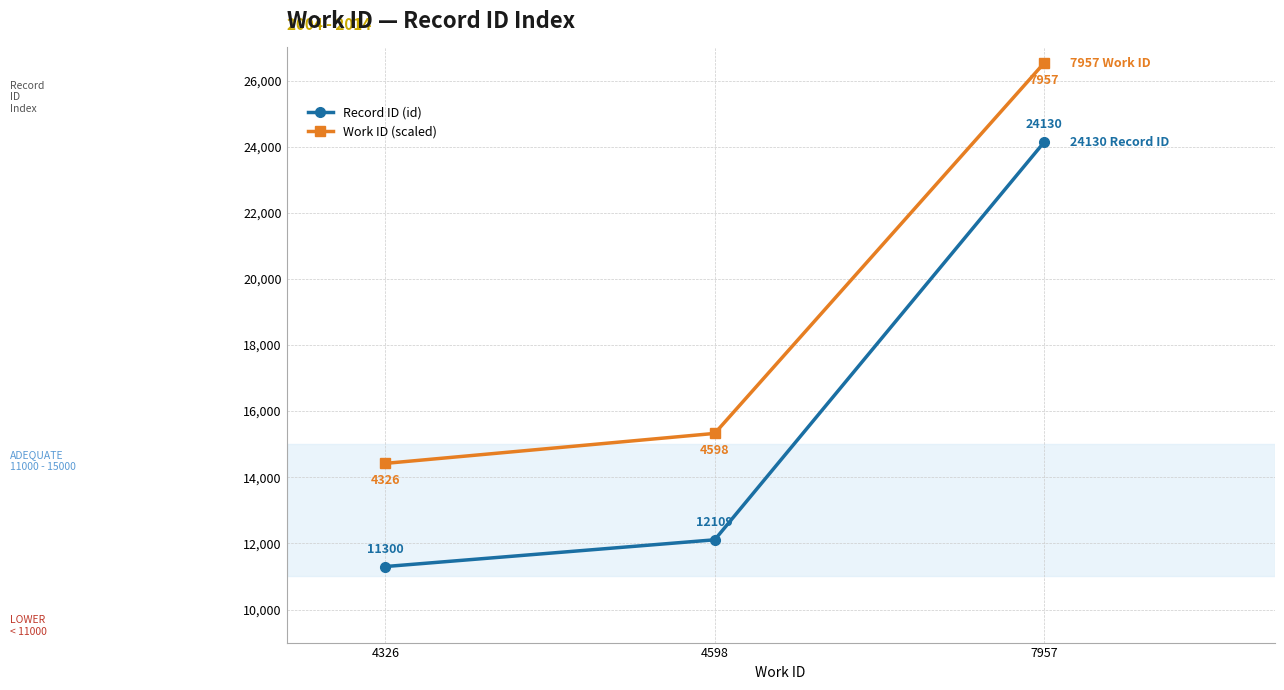

At which category is the sum across all series the highest?

7957